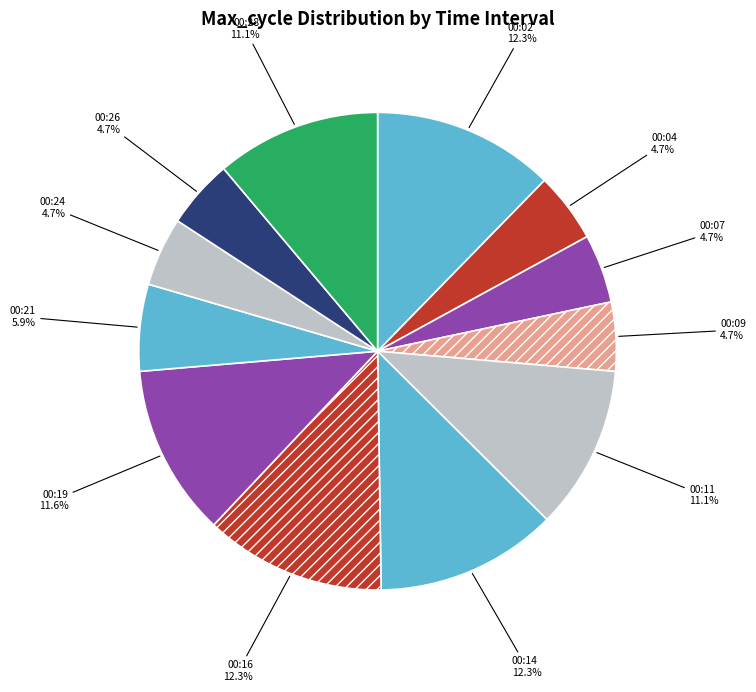

Count the number of slices in the pie.

12